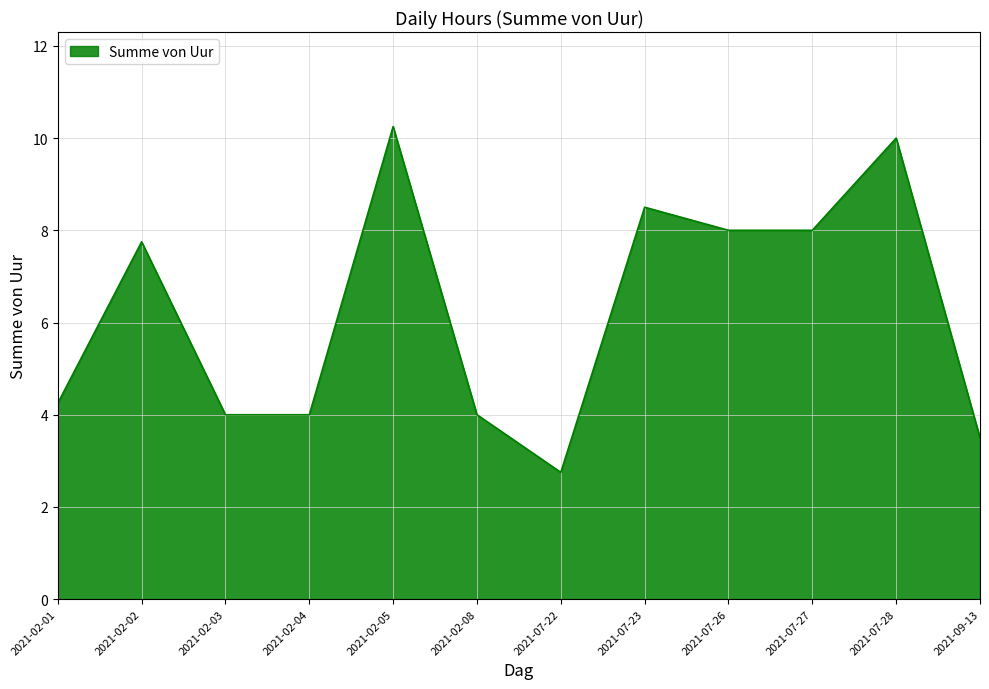

Count the number of values greater than 7.

6